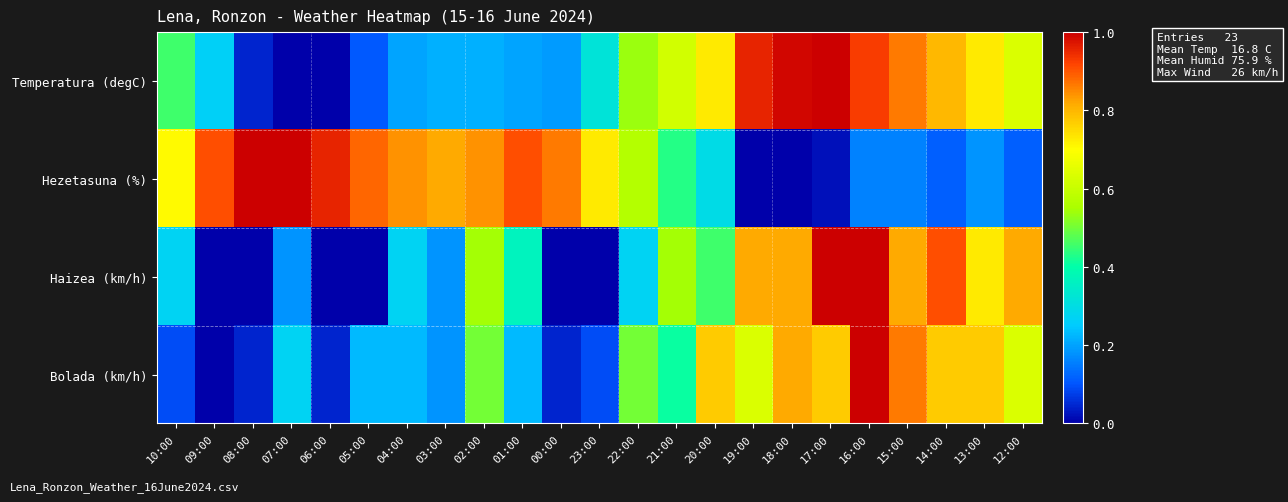

Reading right to left, extract all data points from this chart.

Temperatura (degC): 12:00=0.6	13:00=0.7	14:00=0.8	15:00=0.9	16:00=0.9	17:00=1.0	18:00=1.0	19:00=1.0	20:00=0.7	21:00=0.6	22:00=0.5	23:00=0.3	00:00=0.2	01:00=0.2	02:00=0.2	03:00=0.2	04:00=0.2	05:00=0.1	06:00=0.0	07:00=0.0	08:00=0.0	09:00=0.3	10:00=0.5
Hezetasuna (%): 12:00=0.1	13:00=0.2	14:00=0.1	15:00=0.2	16:00=0.2	17:00=0.0	18:00=0.0	19:00=0.0	20:00=0.3	21:00=0.4	22:00=0.6	23:00=0.7	00:00=0.9	01:00=0.9	02:00=0.8	03:00=0.8	04:00=0.8	05:00=0.9	06:00=1.0	07:00=1.0	08:00=1.0	09:00=0.9	10:00=0.7
Haizea (km/h): 12:00=0.8	13:00=0.7	14:00=0.9	15:00=0.8	16:00=1.0	17:00=1.0	18:00=0.8	19:00=0.8	20:00=0.5	21:00=0.5	22:00=0.3	23:00=0.0	00:00=0.0	01:00=0.4	02:00=0.5	03:00=0.2	04:00=0.3	05:00=0.0	06:00=0.0	07:00=0.2	08:00=0.0	09:00=0.0	10:00=0.3
Bolada (km/h): 12:00=0.6	13:00=0.8	14:00=0.8	15:00=0.9	16:00=1.0	17:00=0.8	18:00=0.8	19:00=0.6	20:00=0.8	21:00=0.4	22:00=0.5	23:00=0.1	00:00=0.0	01:00=0.2	02:00=0.5	03:00=0.2	04:00=0.2	05:00=0.2	06:00=0.0	07:00=0.3	08:00=0.0	09:00=0.0	10:00=0.1